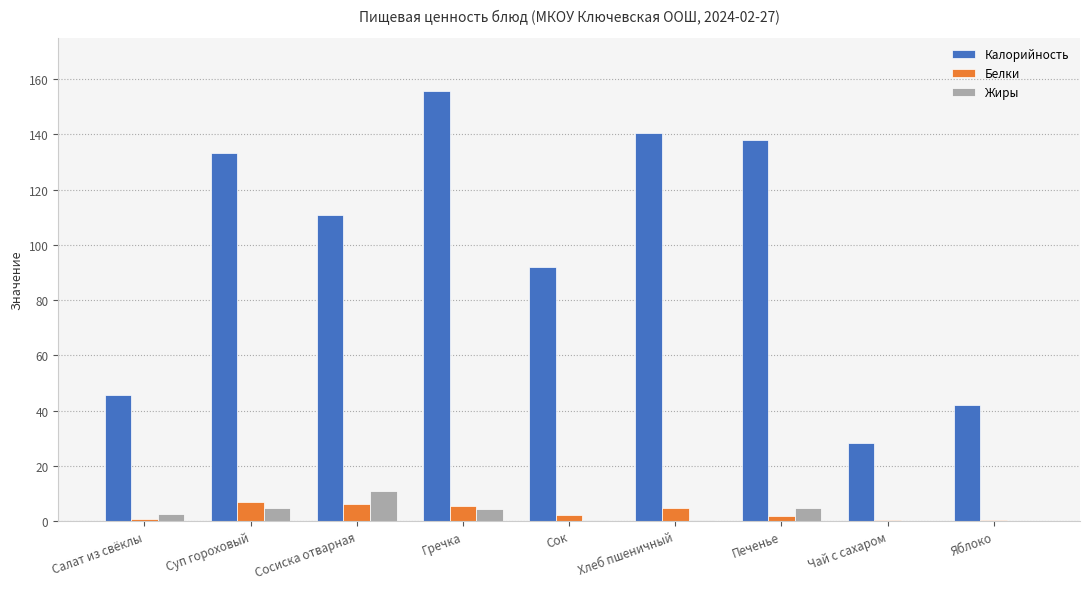

True or false: Жиры has a value of 4.2 at Гречка.

True